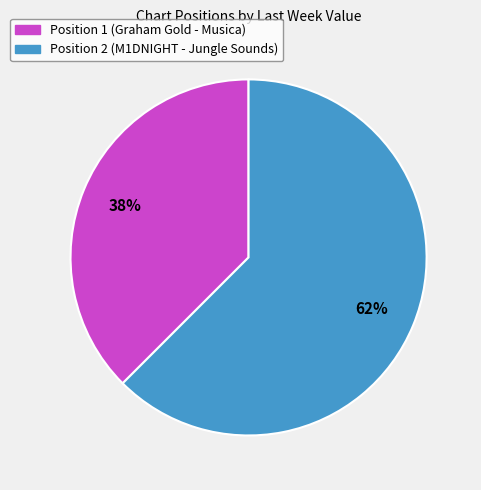

Is Position 2 (M1DNIGHT - Jungle Sounds) the majority of the pie?

Yes